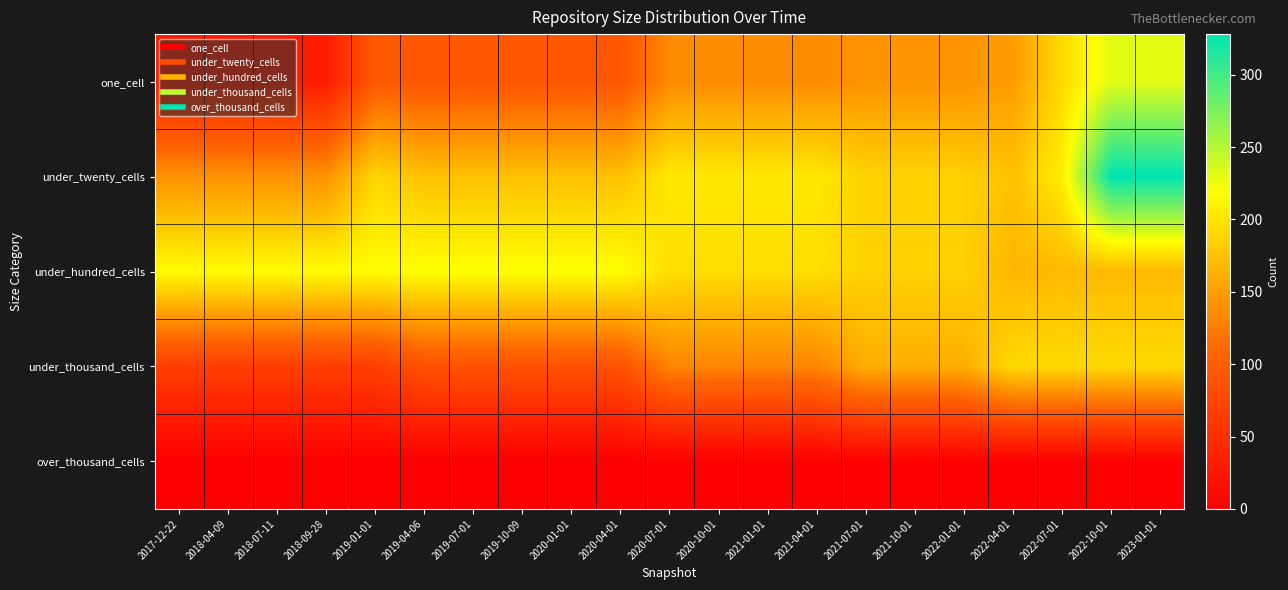

Which series changed the most between 2019-04-06 and 2020-04-01?

one_cell